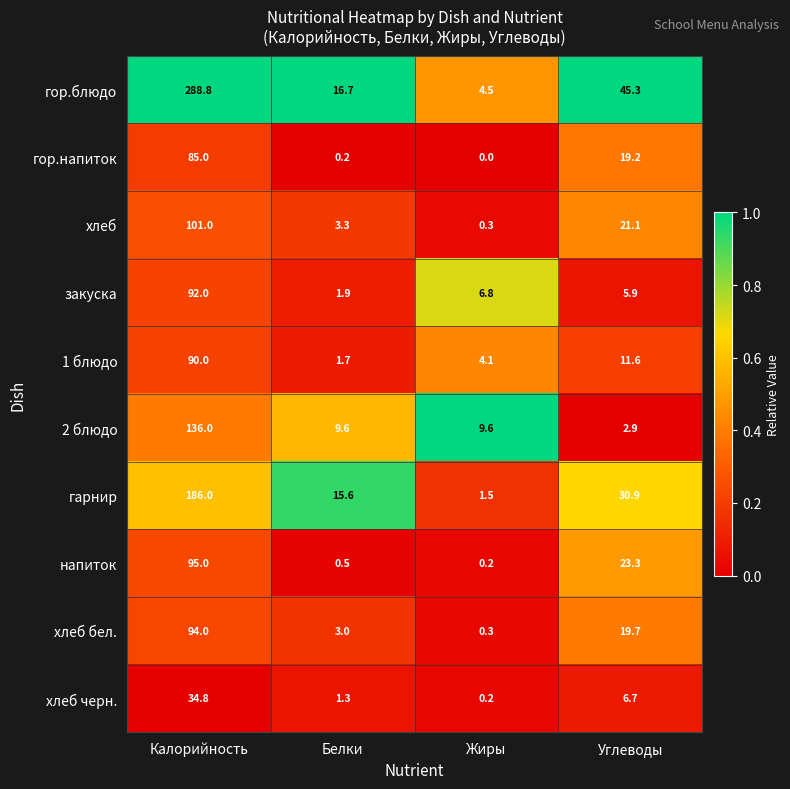

At which category is the sum across all series the highest?

Калорийность